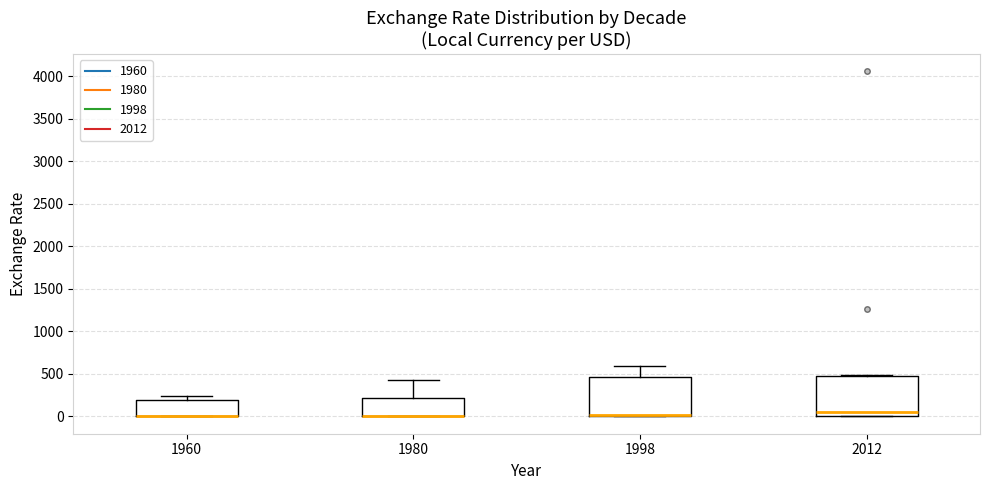

Where does the upper whisker of the box at x = 1980 end on the y-axis? The values are not printed on the chart, so give them approximately, as read against the axis.

450